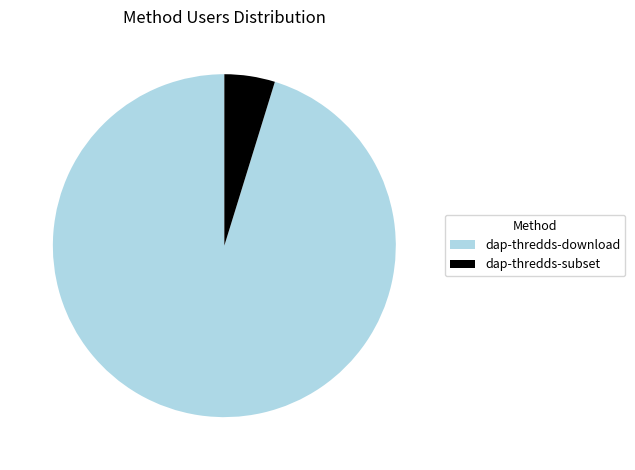

Is it true that dap-thredds-download is 80% of the pie?

False